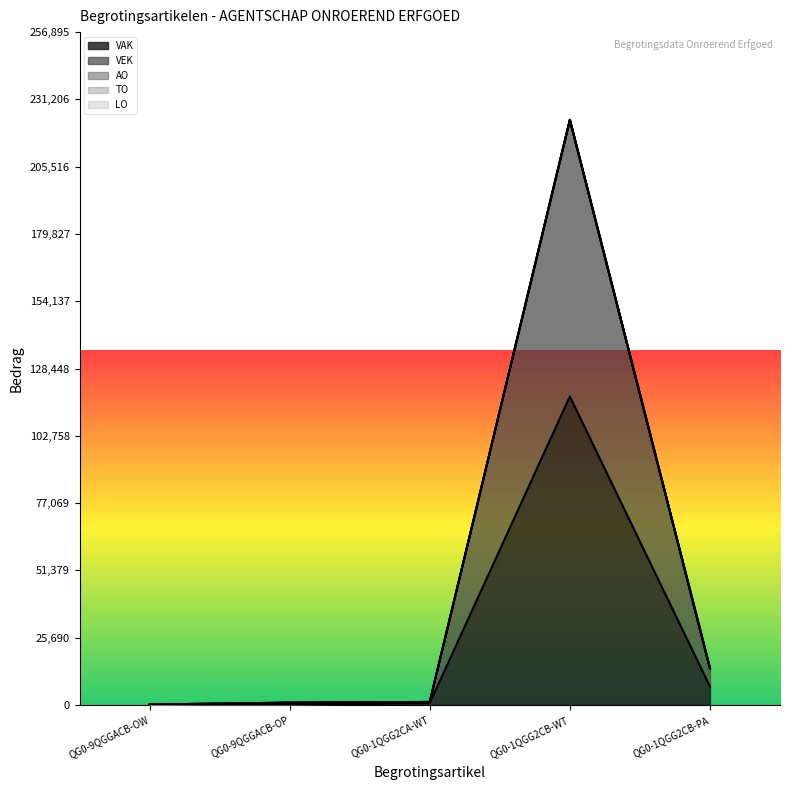

Which has a higher value, QG0-1QGG2CA-WT or QG0-1QGG2CB-WT?

QG0-1QGG2CB-WT